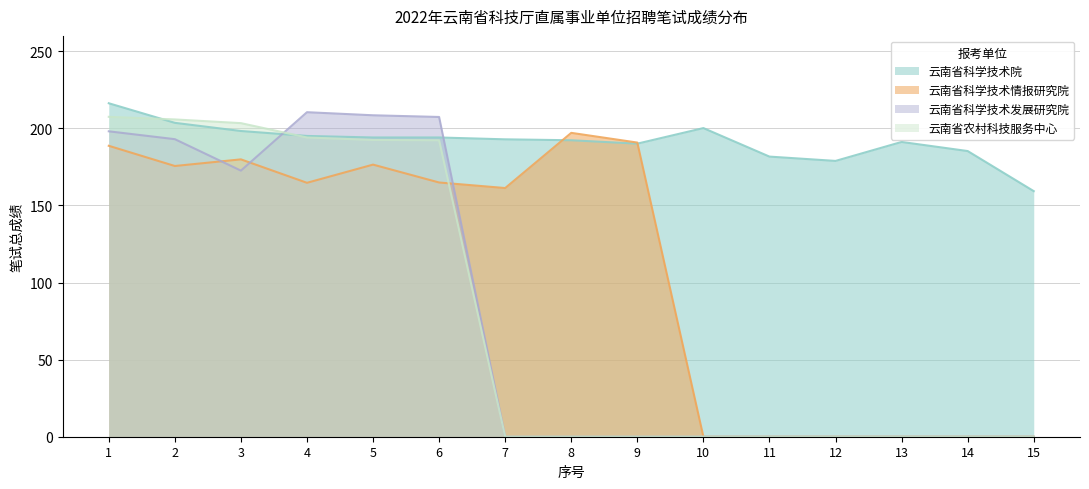

Is the value of 云南省农村科技服务中心 at 8 greater than the value of 云南省科学技术情报研究院 at 7?

No